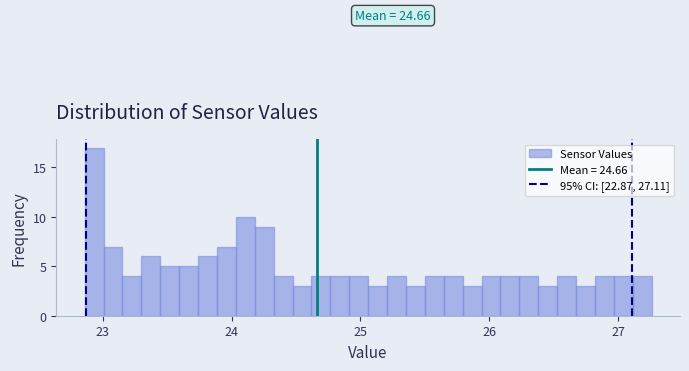

Around what value on the x-axis is the tallest bar? Give the approximate position of its centre, as read against the axis.

22.9